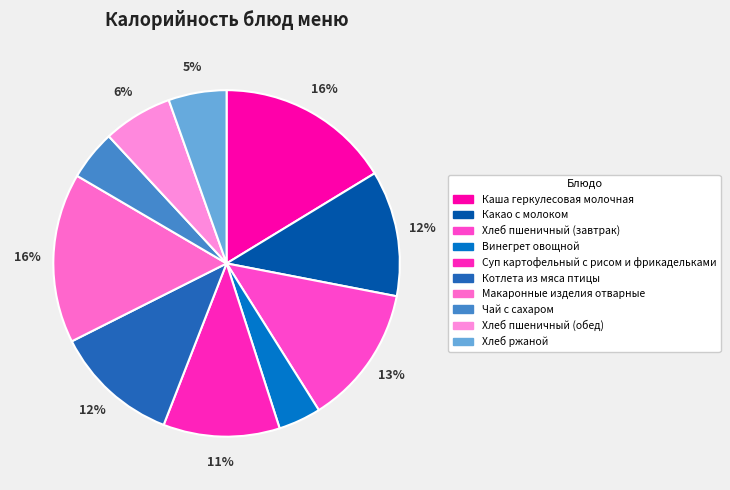

How many segments does this pie chart have?

10